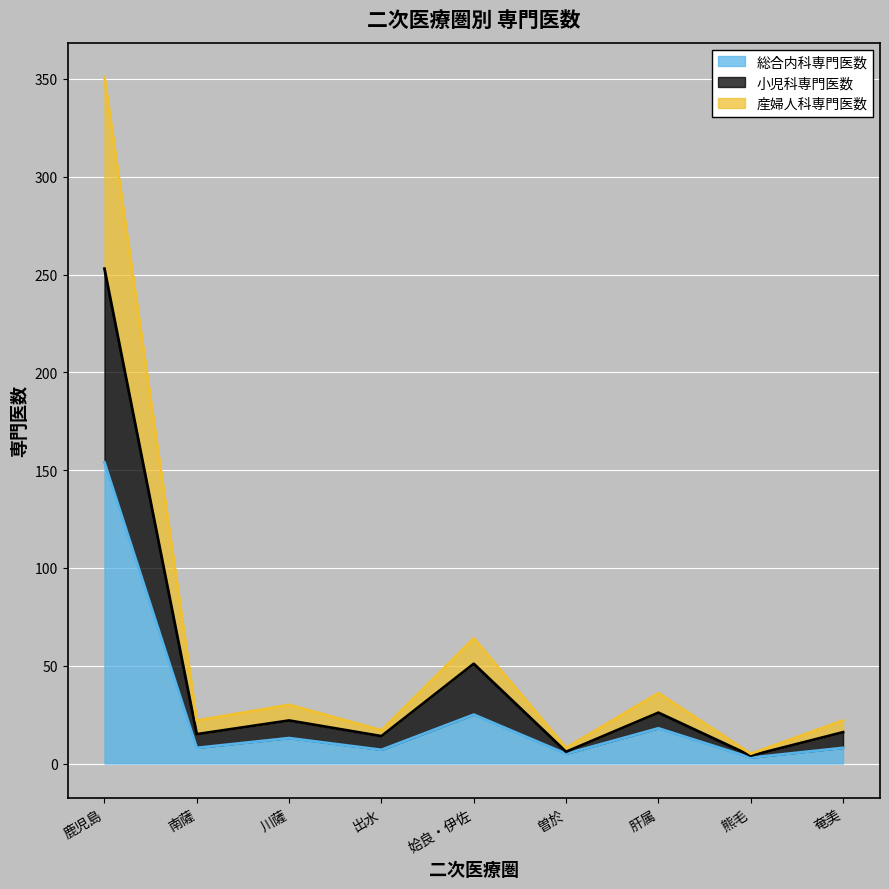

Which has a higher value, 川薩 or 出水?

川薩